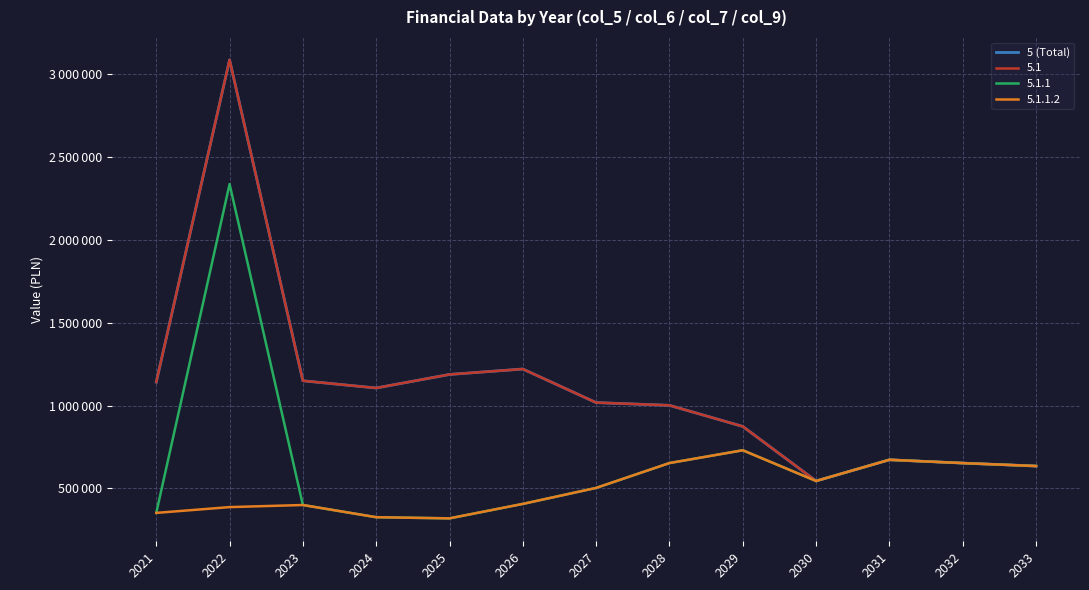

Reading right to left, extract all data points from this chart.

2033=635040	2032=652800	2031=672800	2030=544800	2029=874137	2028=1001474	2027=1018000	2026=1220719	2025=1187924	2024=1106120	2023=1149747	2022=3087120	2021=1142120